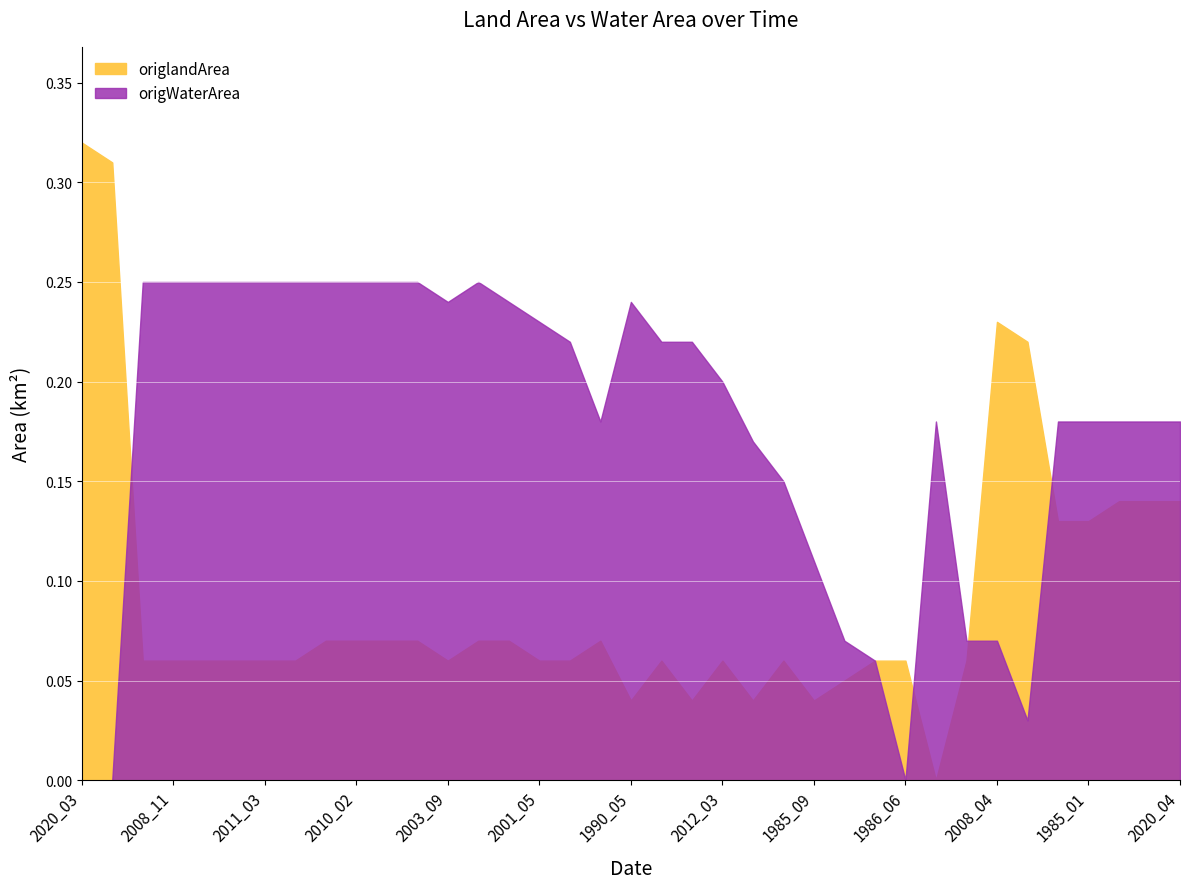

Rank the series by their maximum value, from lowest to highest.

origWaterArea, origlandArea